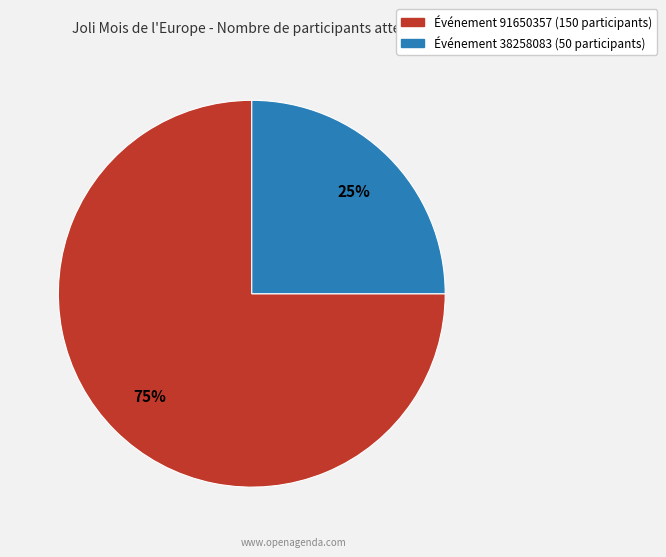

To the nearest percent, what is the difference between the largest and smallest slice percentages?

50%